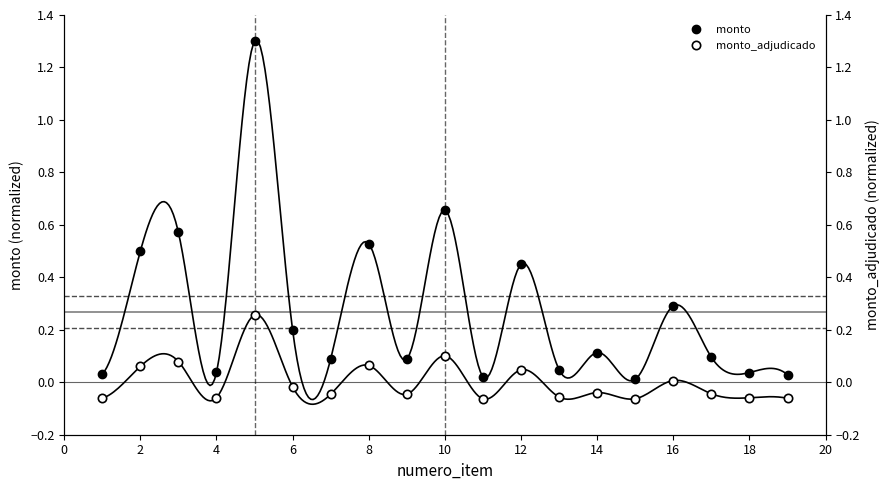

At how many categories does at least one series exceed 0?

19